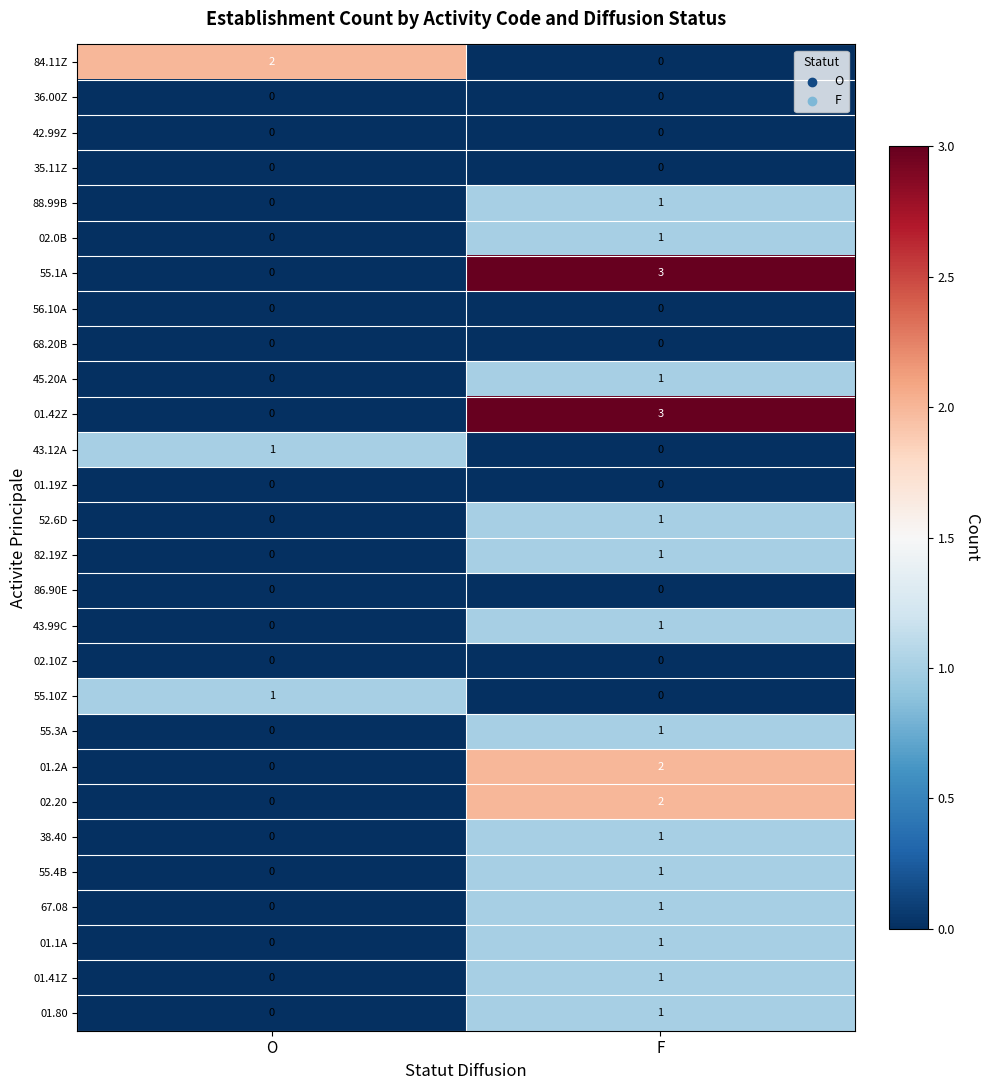

What is the total value across all series at O?

4